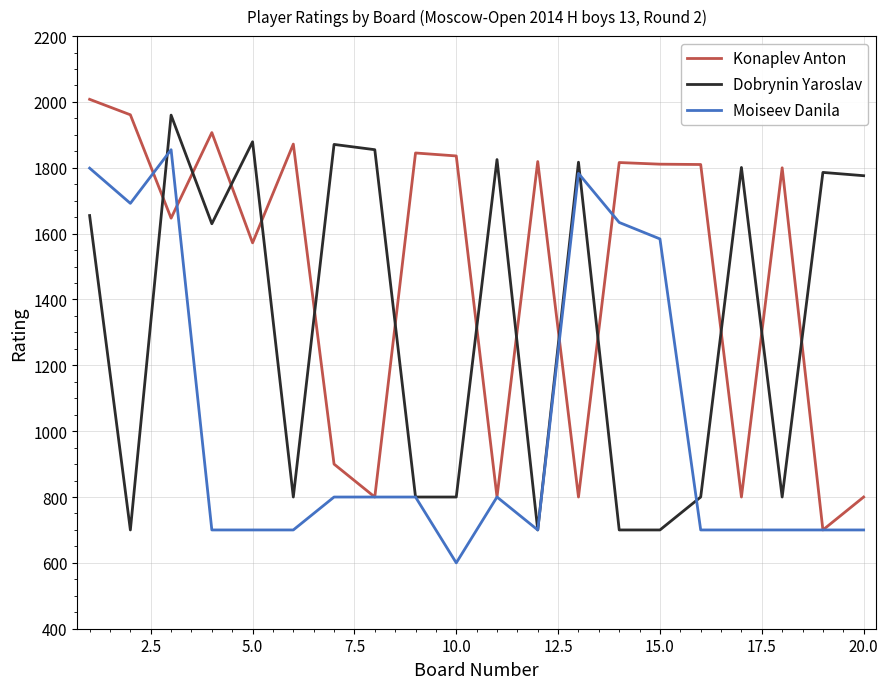

How many times do Konaplev Anton and Dobrynin Yaroslav cross each other?

13